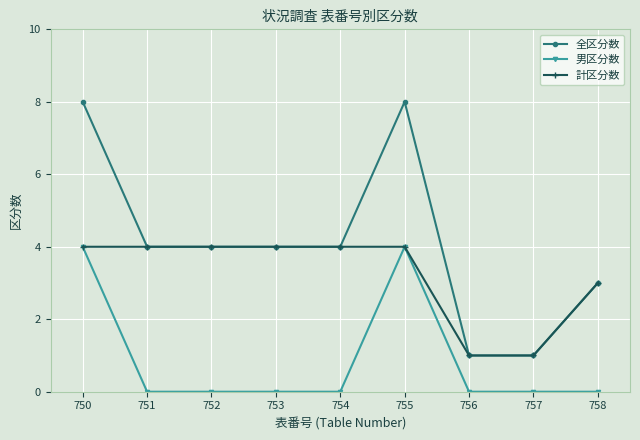

What are all the series names shown in the legend?

全区分数, 男区分数, 計区分数